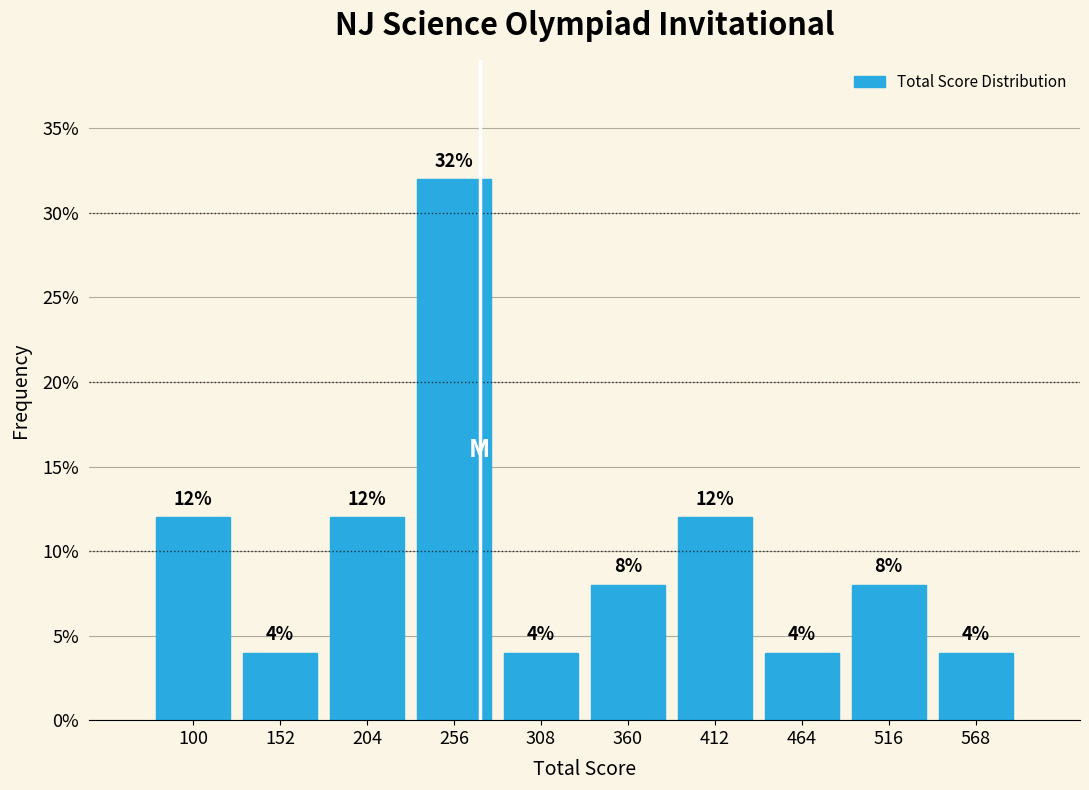

Reading left to right, list every bar in this chart as the range it spans on the x-axis followed by its height. The bar edges are not printed on the chart, so give them approximately, as read against the axis.

80 to 130: 12
130 to 180: 4
180 to 230: 12
230 to 280: 32
280 to 330: 4
330 to 390: 8
390 to 440: 12
440 to 490: 4
490 to 540: 8
540 to 590: 4